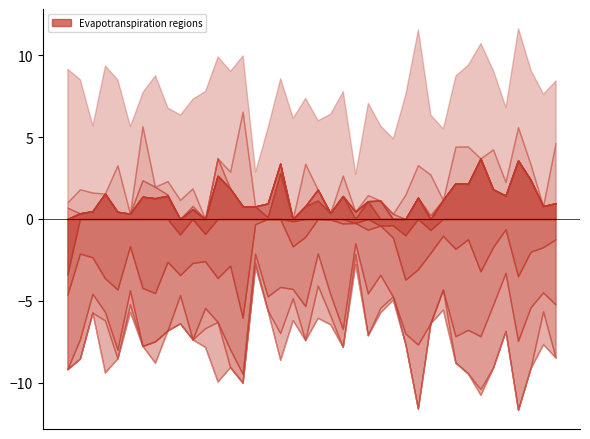

The value of RG13010004 at 1953 is 15.8. True or false?

False